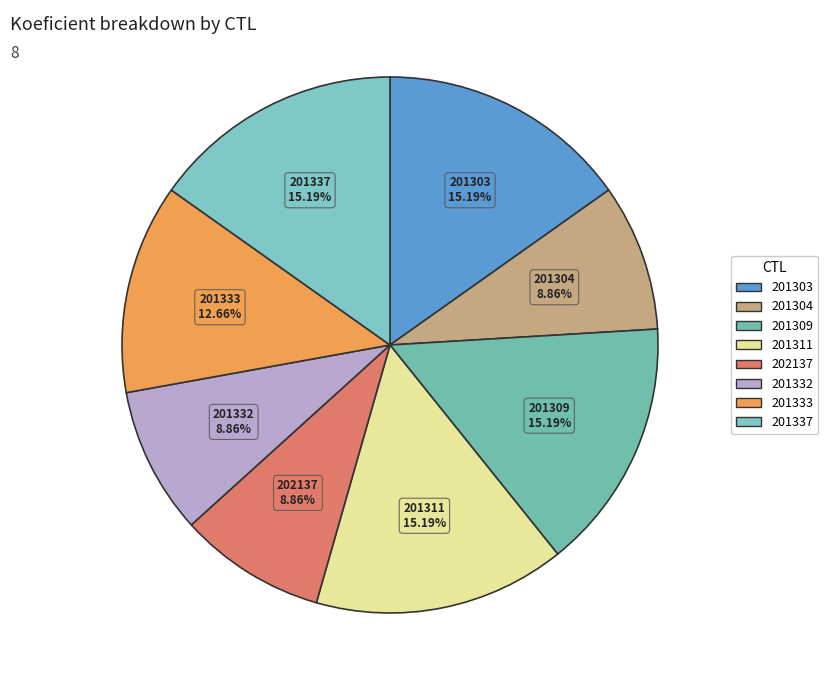

Count the number of slices in the pie.

8